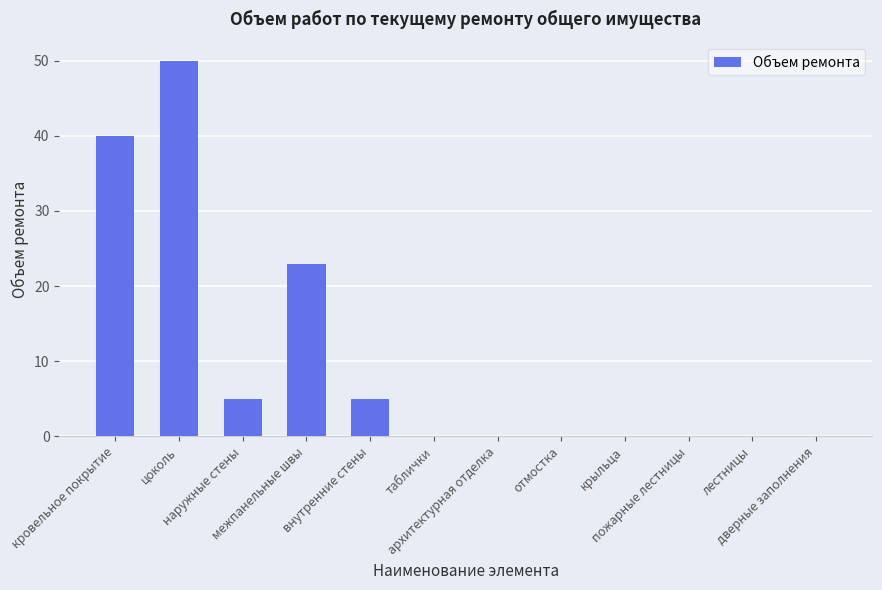

How many categories are shown in the chart?

12